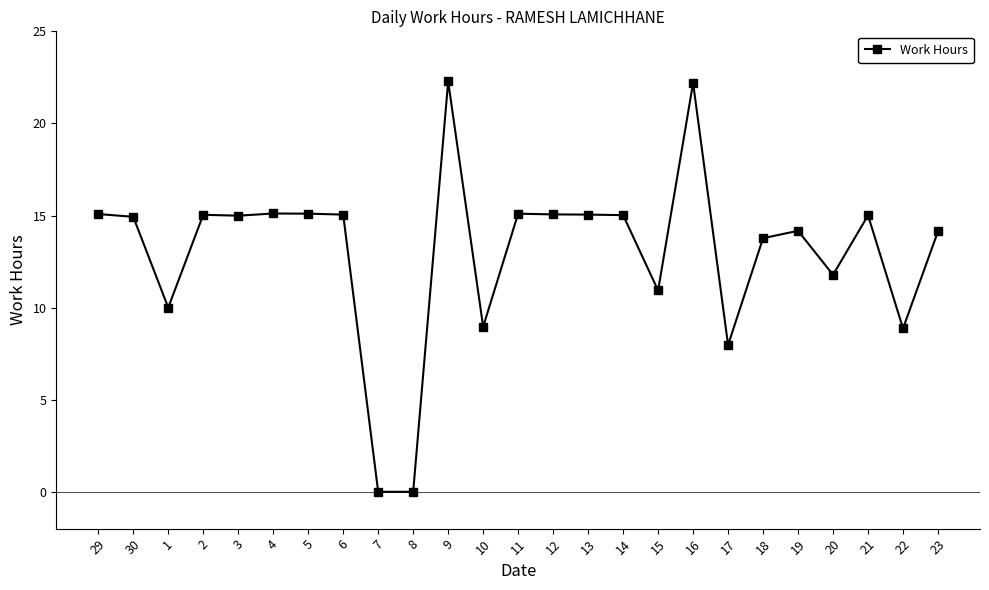

How many lines are shown in the chart?

1